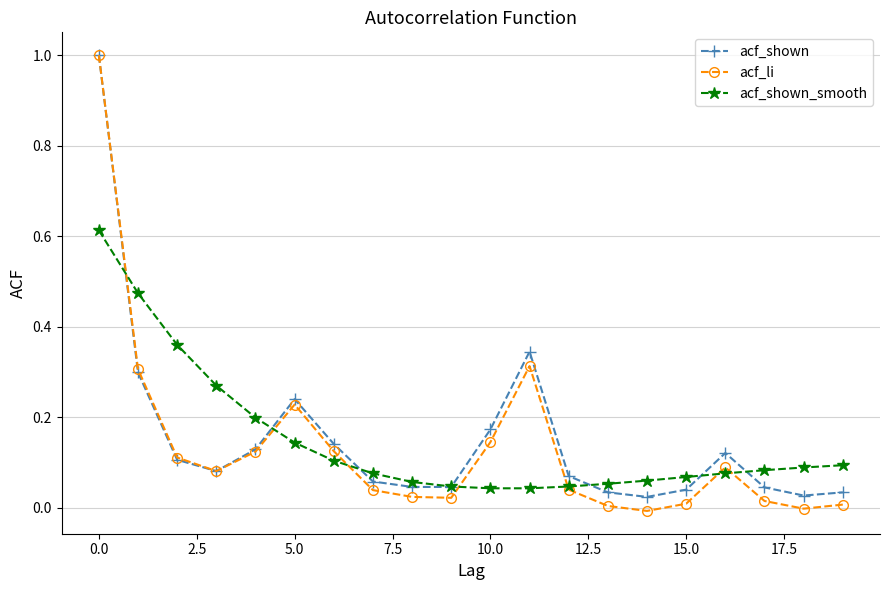

What is the greatest value displayed?

1.0